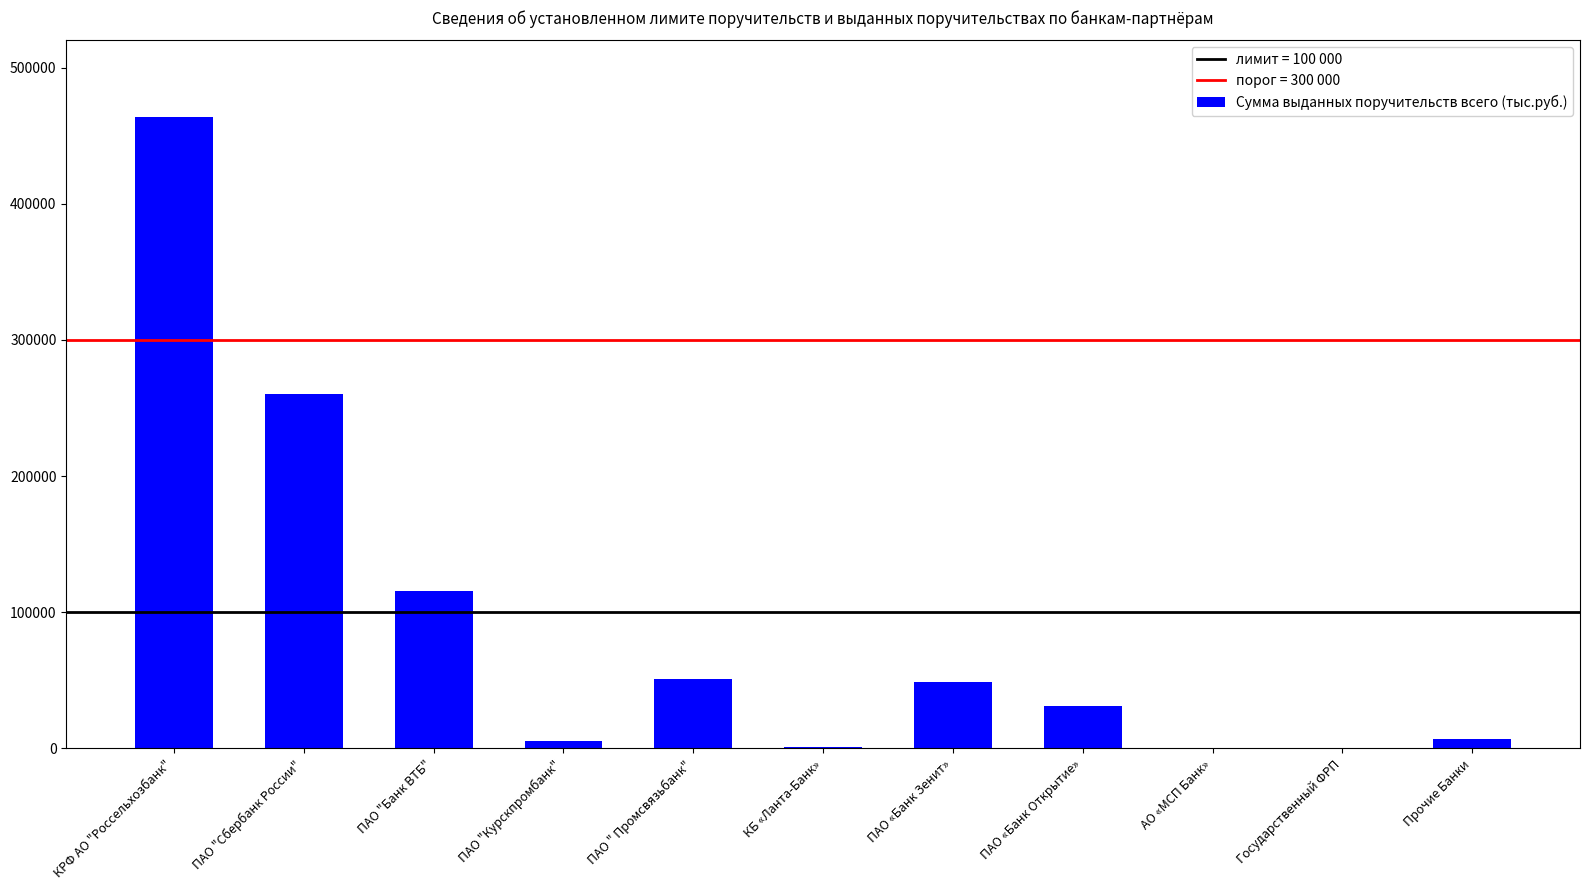

True or false: the data shows 182937.2 at ПАО "Банк ВТБ".

False